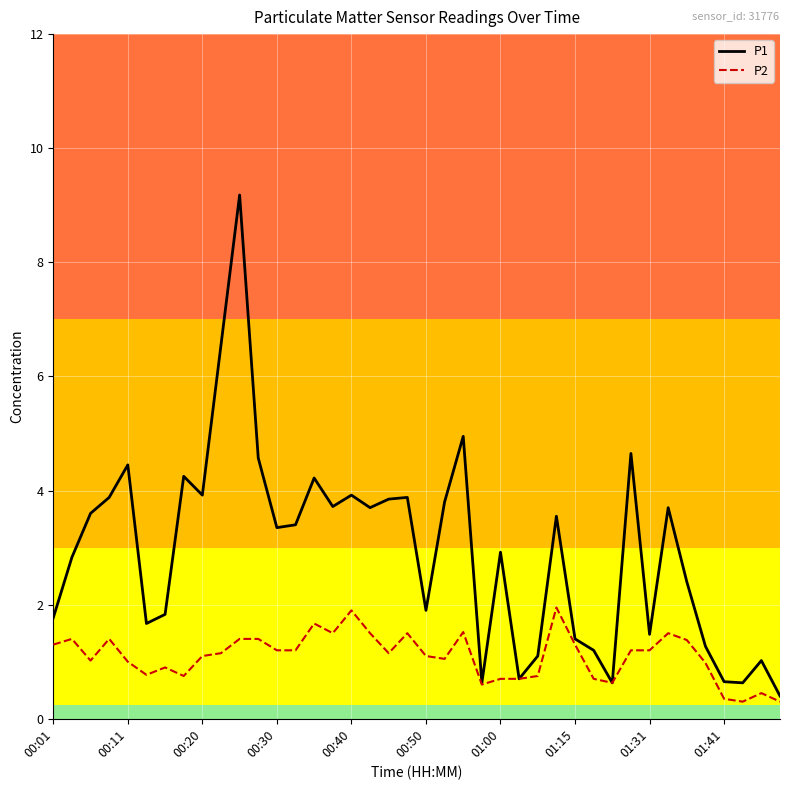

List the series in order of their peak value, highest first.

P1, P2